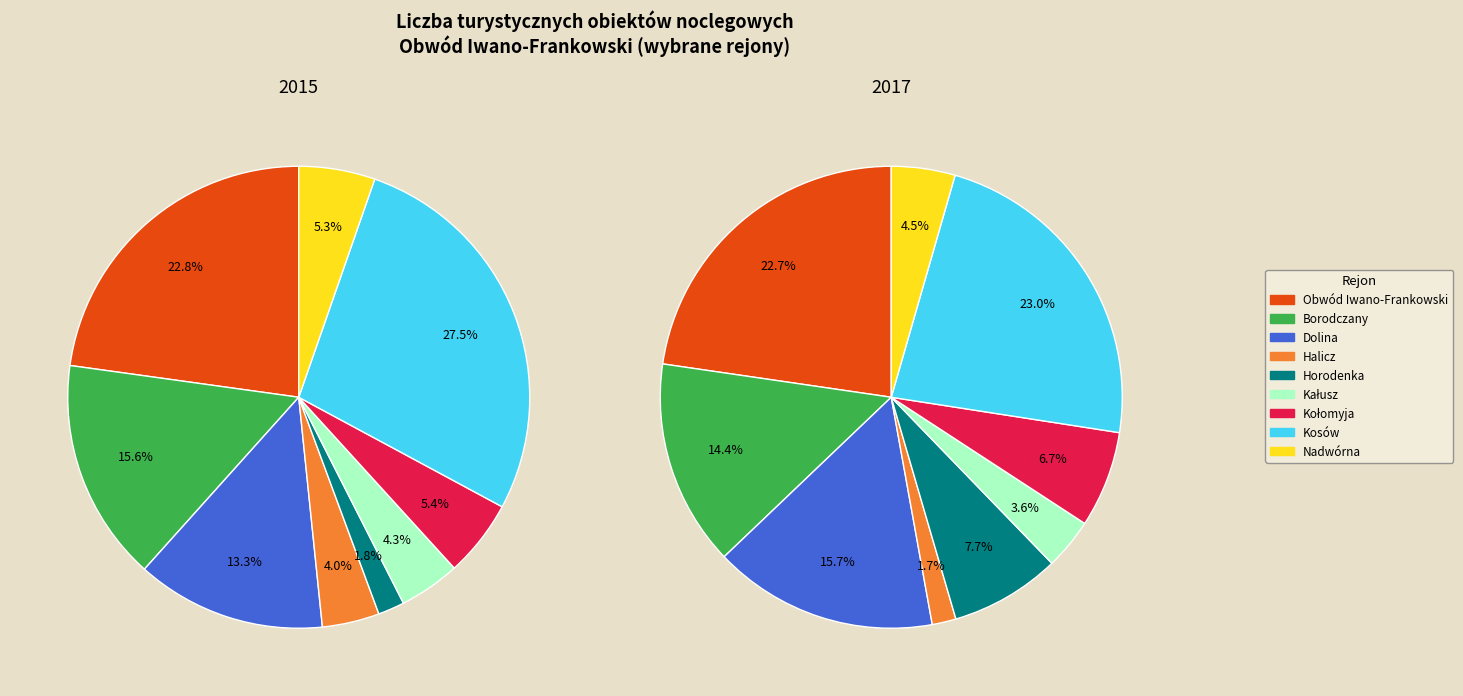

Does Kałusz account for over 50% of the chart?

No